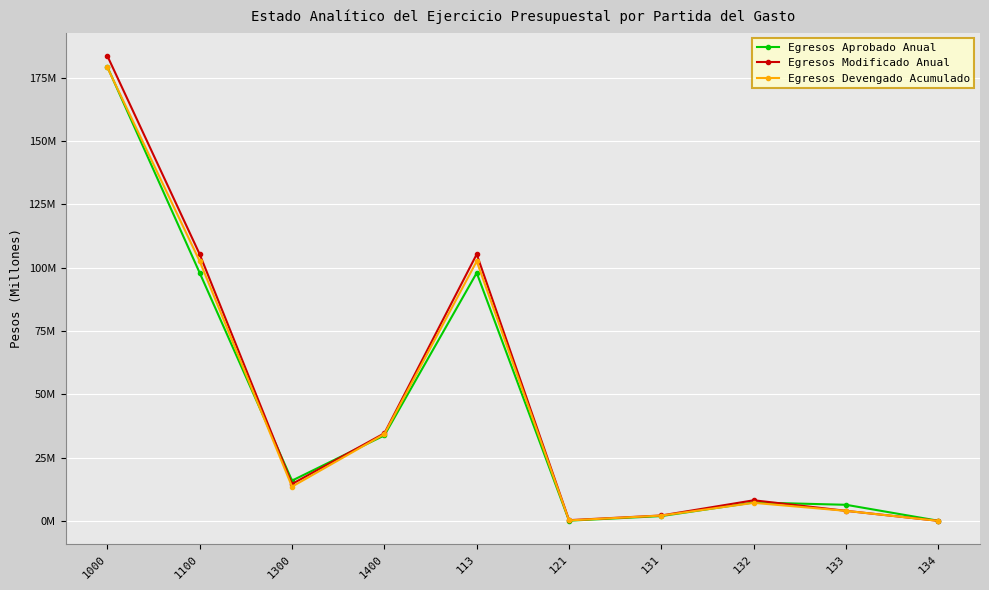

Which label corresponds to the largest value in the chart?

1000